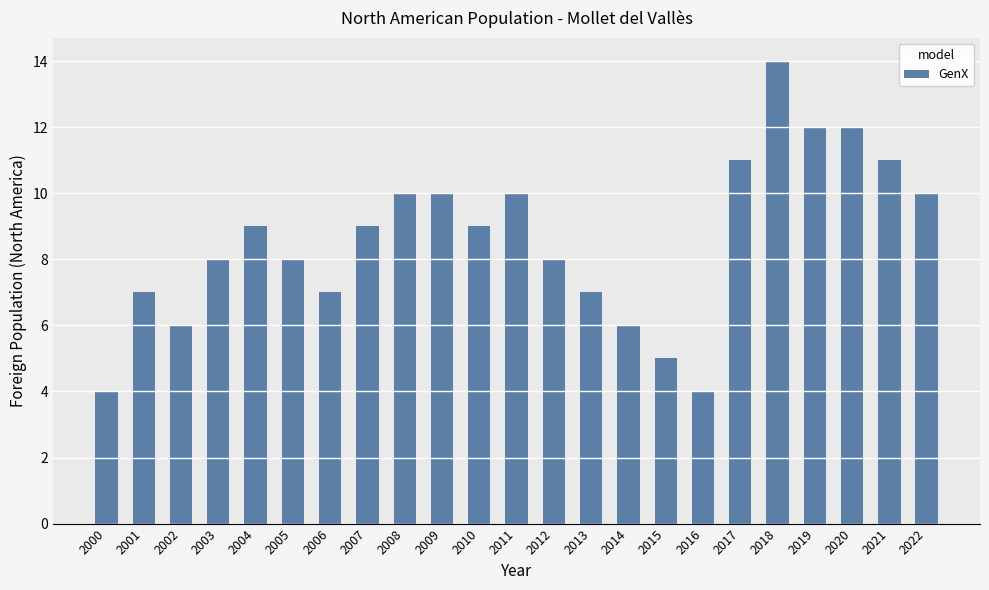

Reading right to left, what are all the values shown in this chart?

2022=10	2021=11	2020=12	2019=12	2018=14	2017=11	2016=4	2015=5	2014=6	2013=7	2012=8	2011=10	2010=9	2009=10	2008=10	2007=9	2006=7	2005=8	2004=9	2003=8	2002=6	2001=7	2000=4